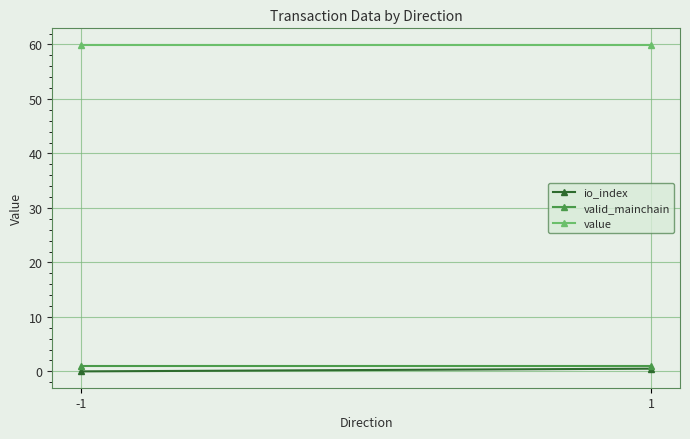

What are all the series names shown in the legend?

io_index, valid_mainchain, value